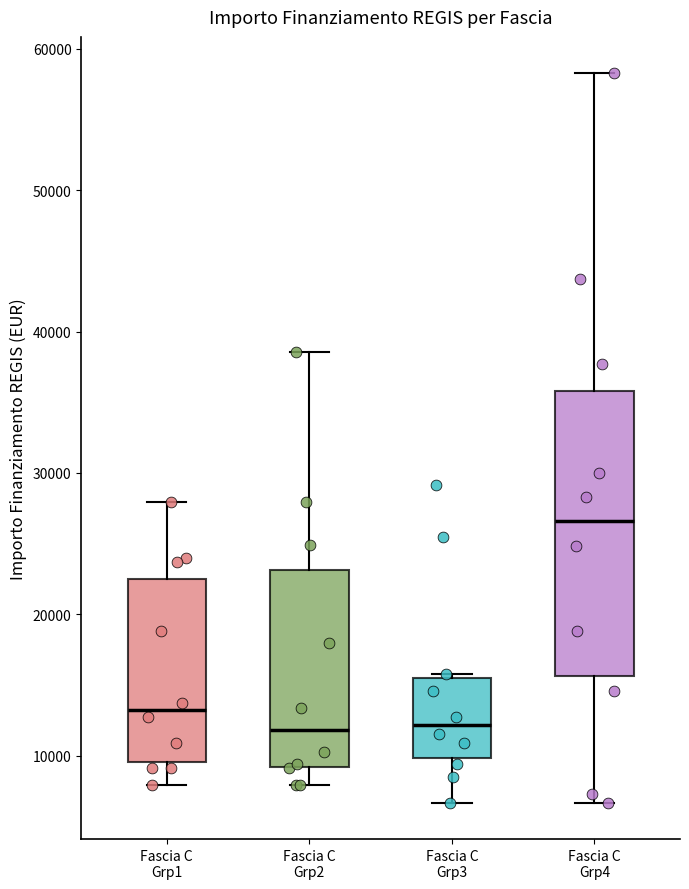

Where does the median line of the box for Fascia C Grp3 sit on the y-axis? The values are not printed on the chart, so give them approximately, as read against the axis.

12000